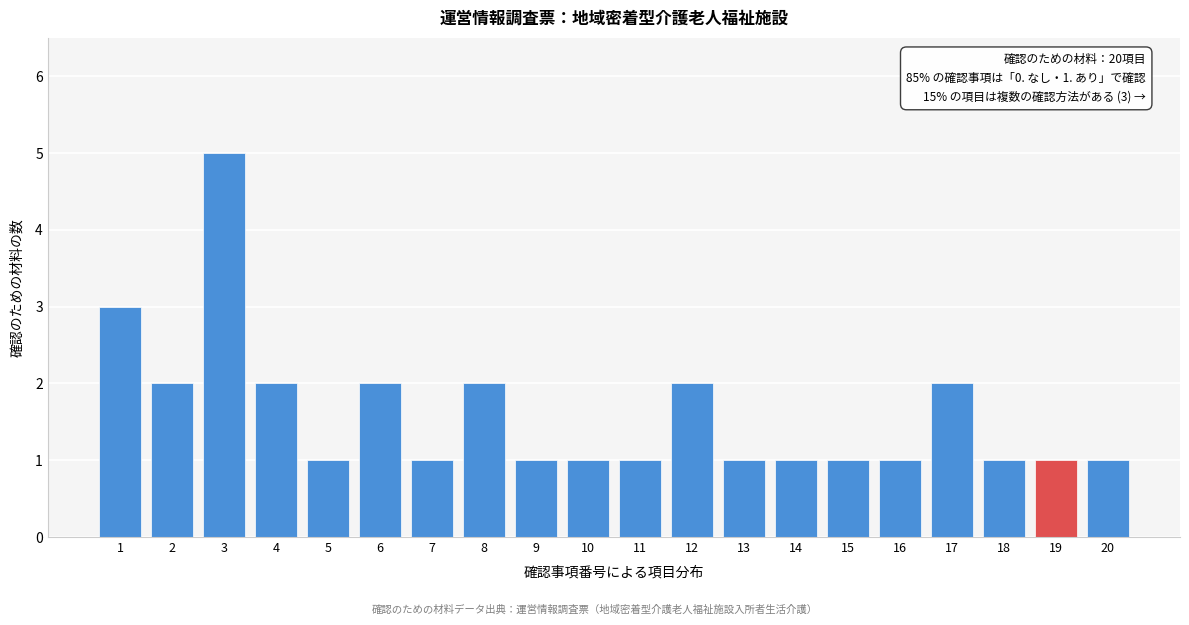

Reading left to right, transcribe all the data shown in this chart.

3	2	5	2	1	2	1	2	1	1	1	2	1	1	1	1	2	1	1	1